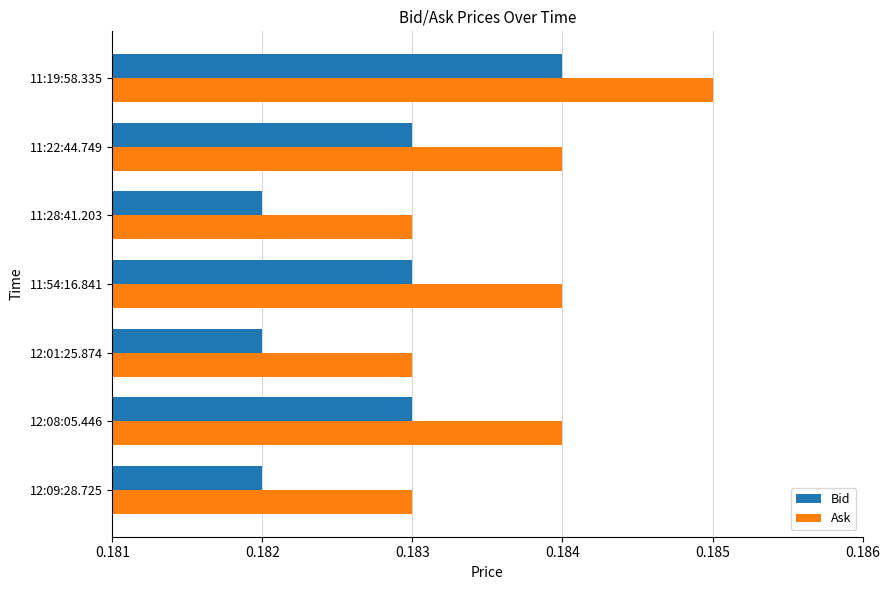

The Bid series shows 0.3 at 11:19:58.335. True or false?

False